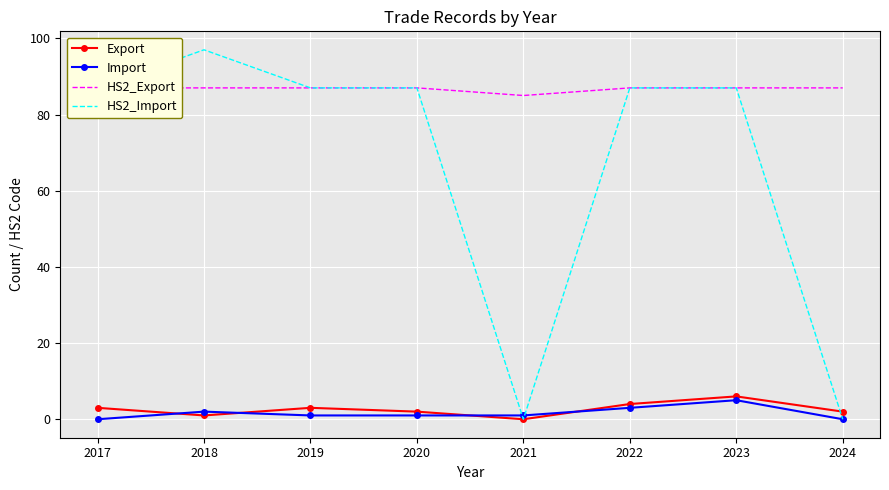

What are all the series names shown in the legend?

Export, Import, HS2_Export, HS2_Import